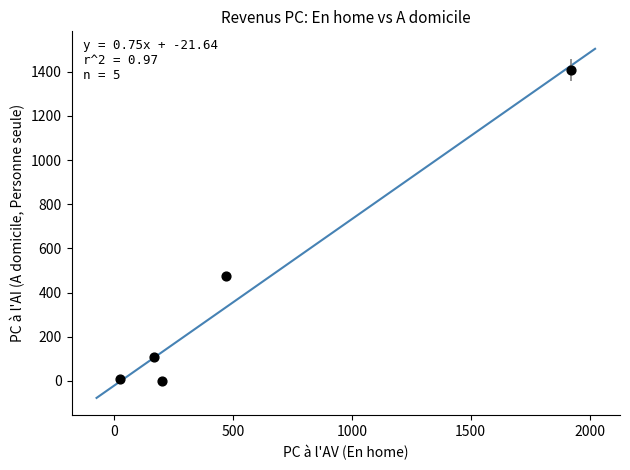

What Y value in the scatter plot is closest to 703?

477